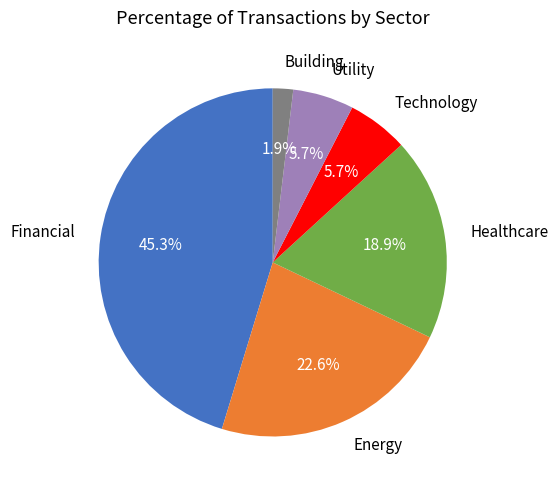

Is there any slice that represents more than half of the pie?

No